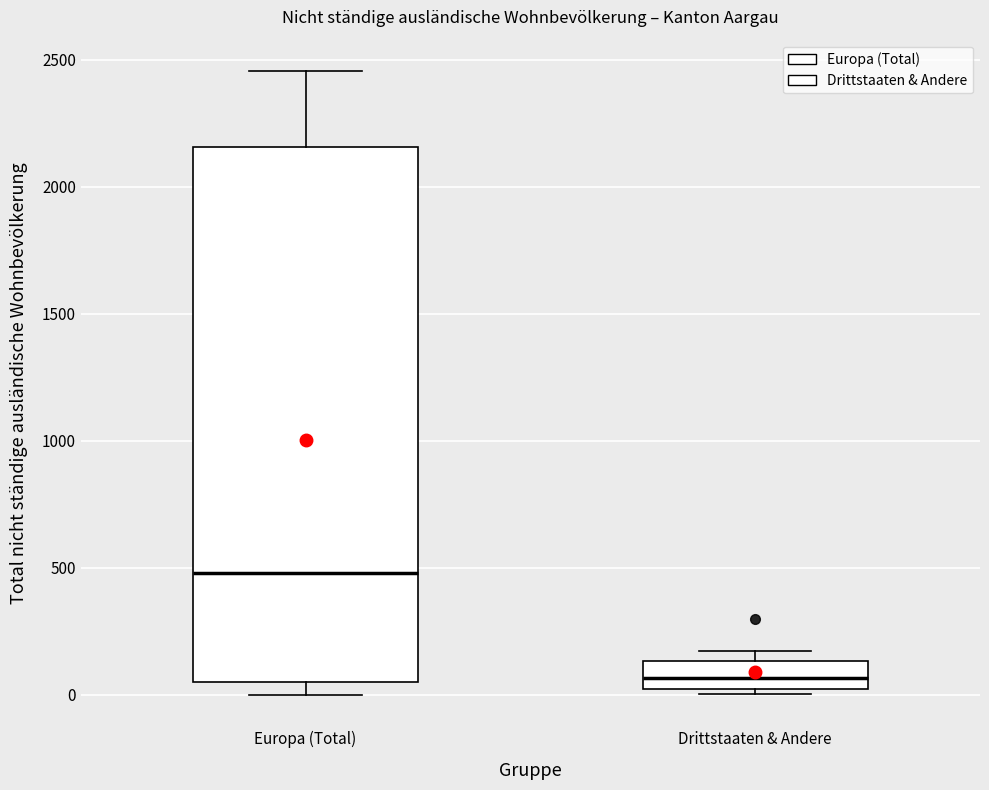

Where is the upper edge of the box for Drittstaaten & Andere on the y-axis? The values are not printed on the chart, so give them approximately, as read against the axis.

150